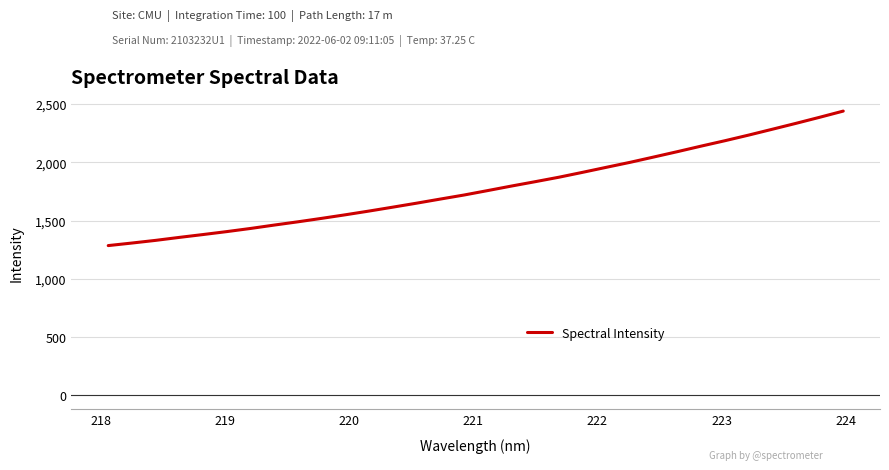

What is the greatest value displayed?

2440.2